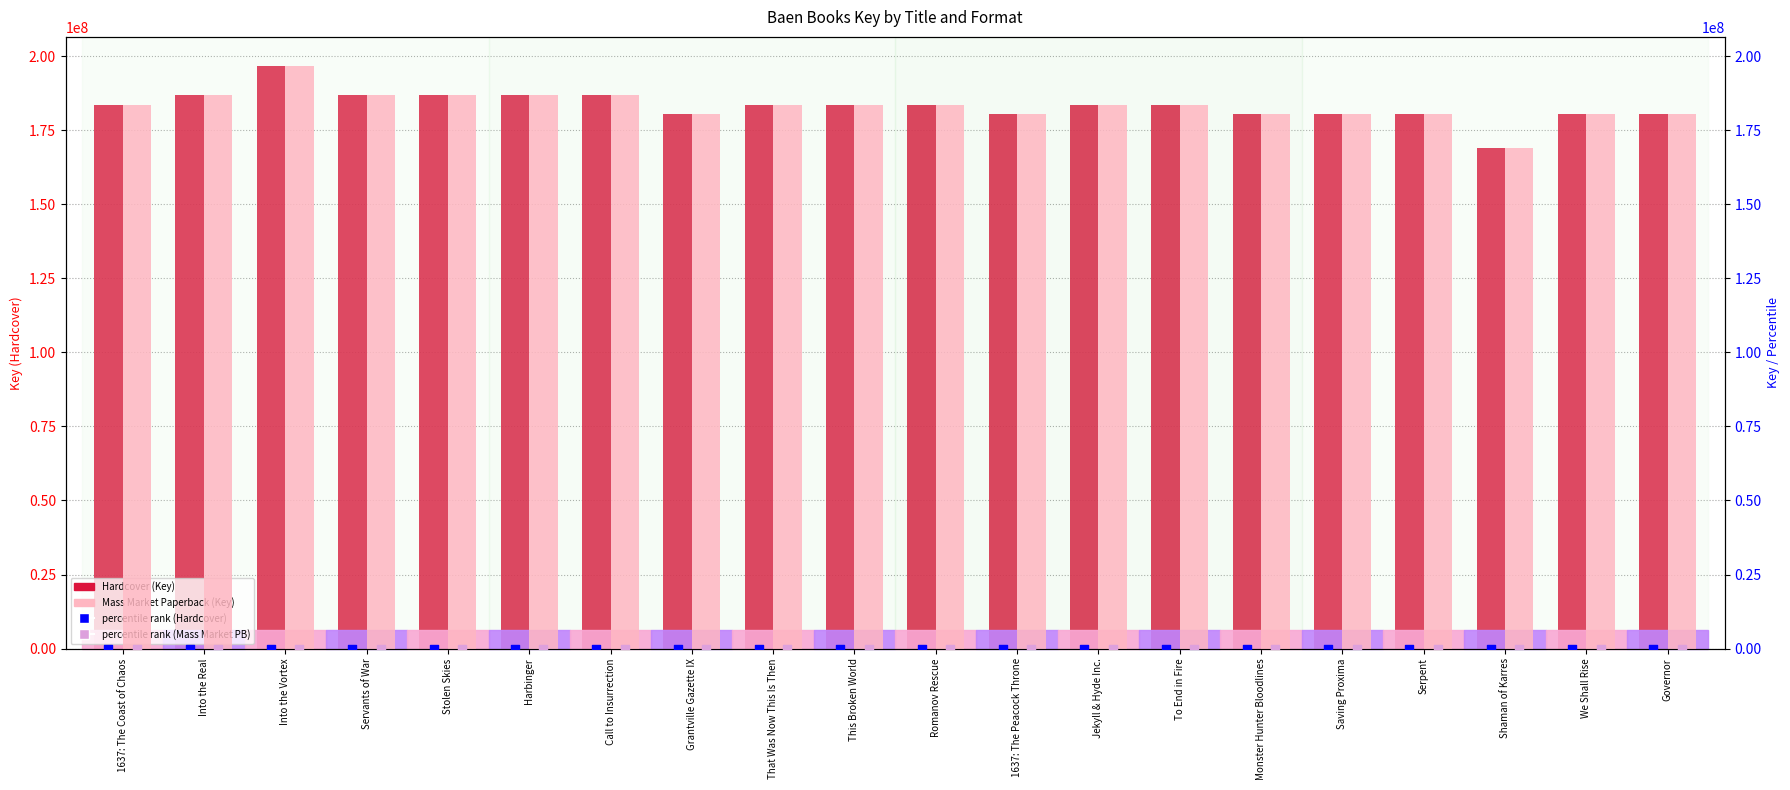

What are all the series names shown in the legend?

Hardcover (Key), Mass Market Paperback (Key), percentile rank Hardcover, percentile rank Mass Market PB